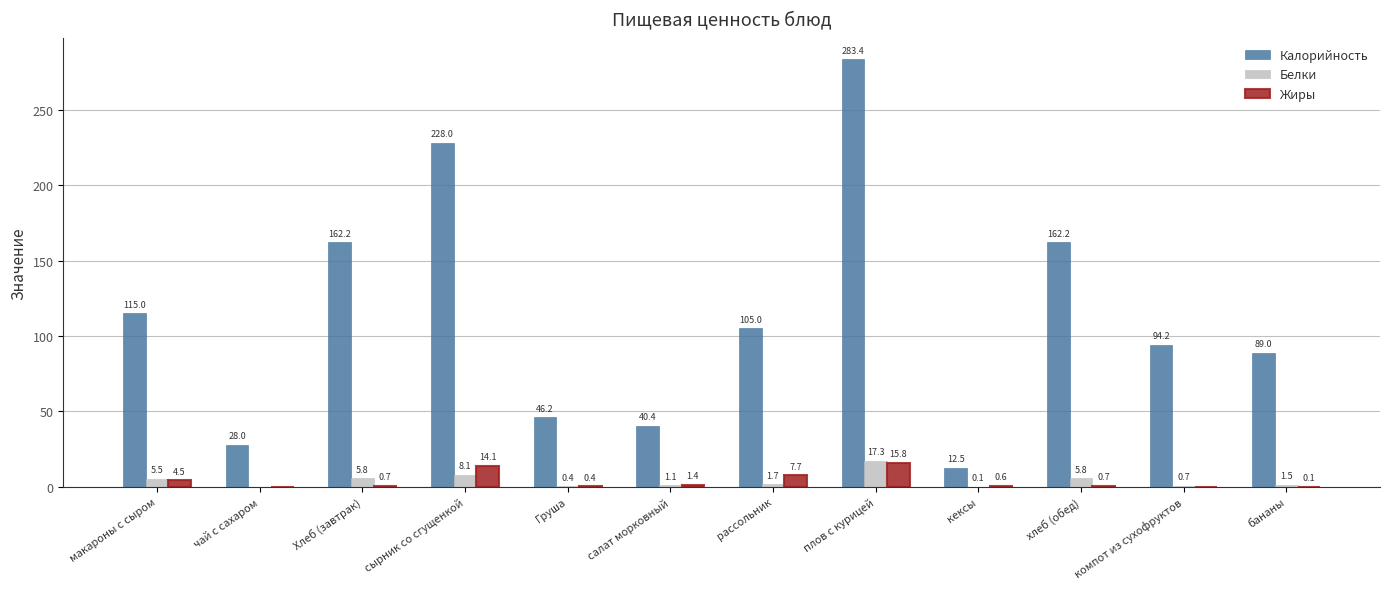

At which category does the chart reach its peak across all series?

плов с курицей